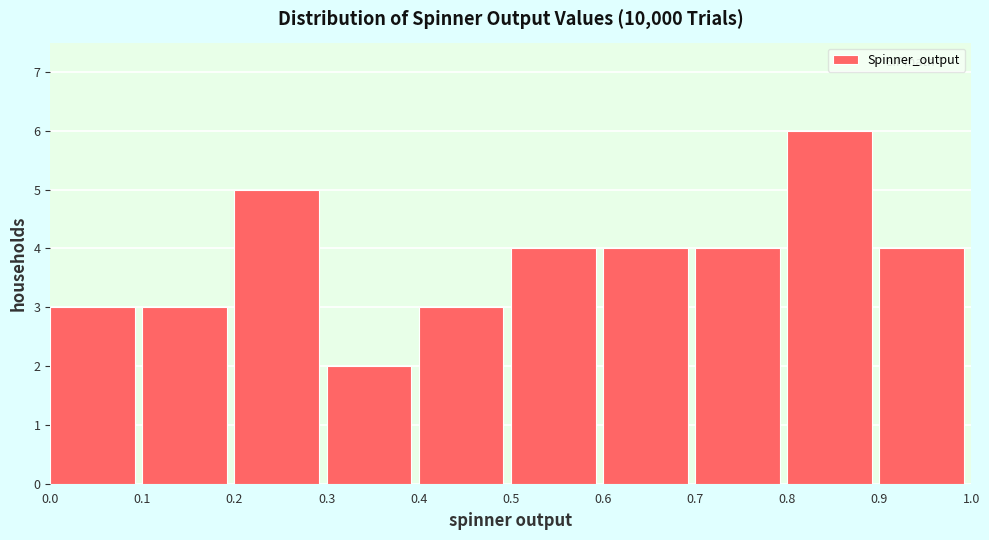

Which range on the x-axis has the tallest bar?

0.8 to 0.9